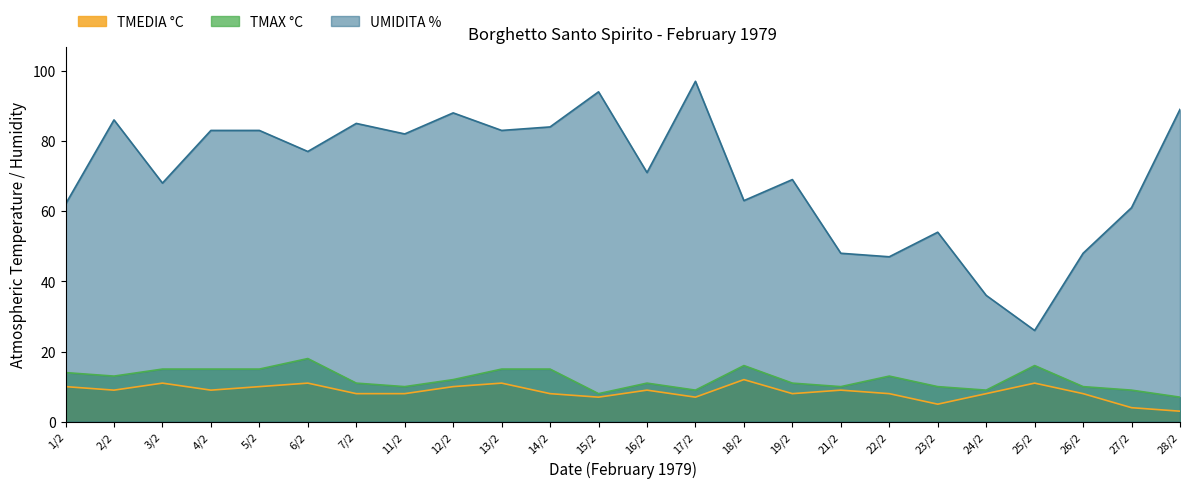

What position from the right is 1/2?

24